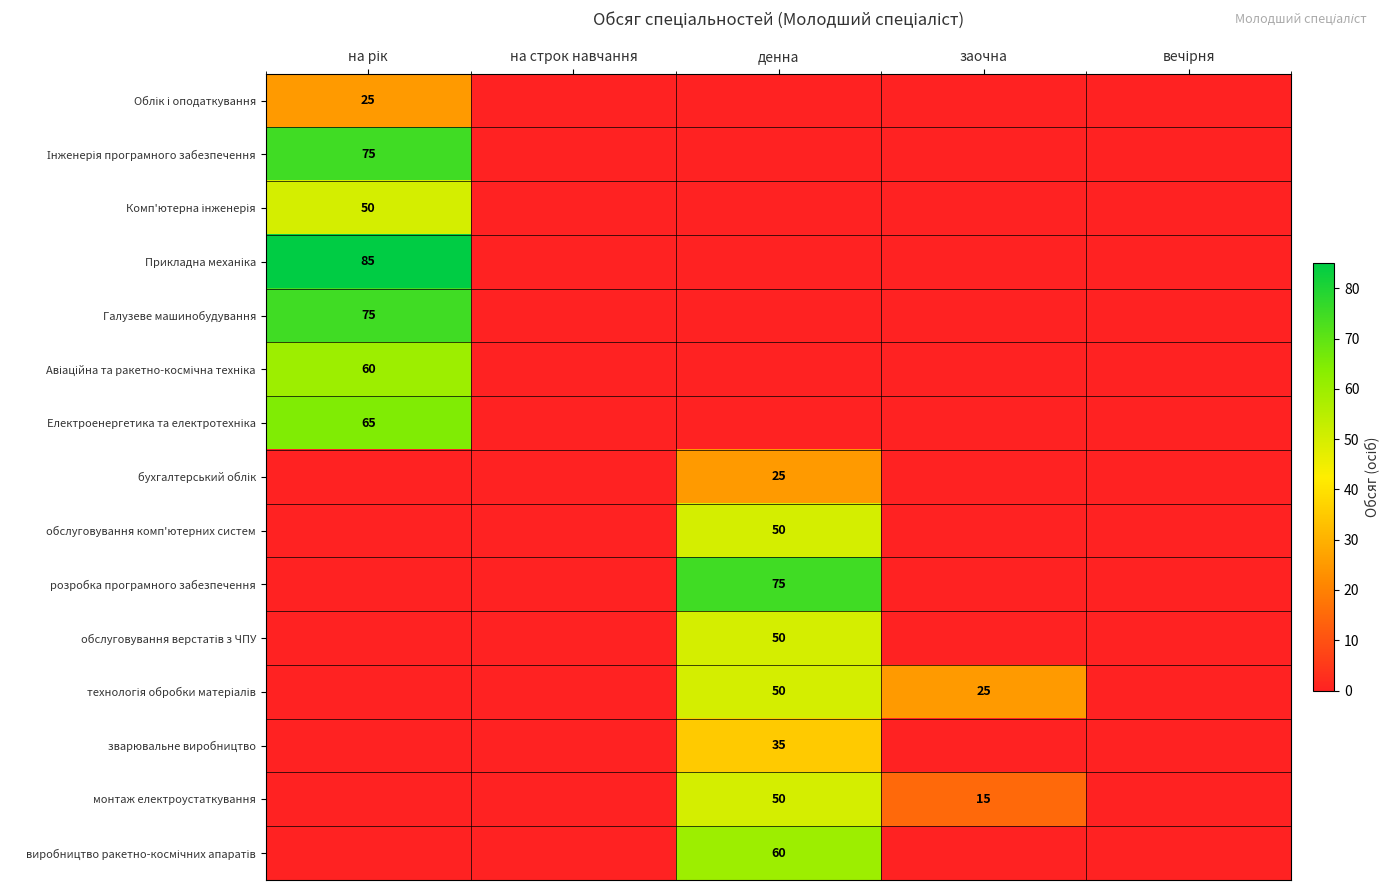

Is the value of обслуговування верстатів з ЧПУ at заочна greater than the value of Електроенергетика та електротехніка at денна?

No